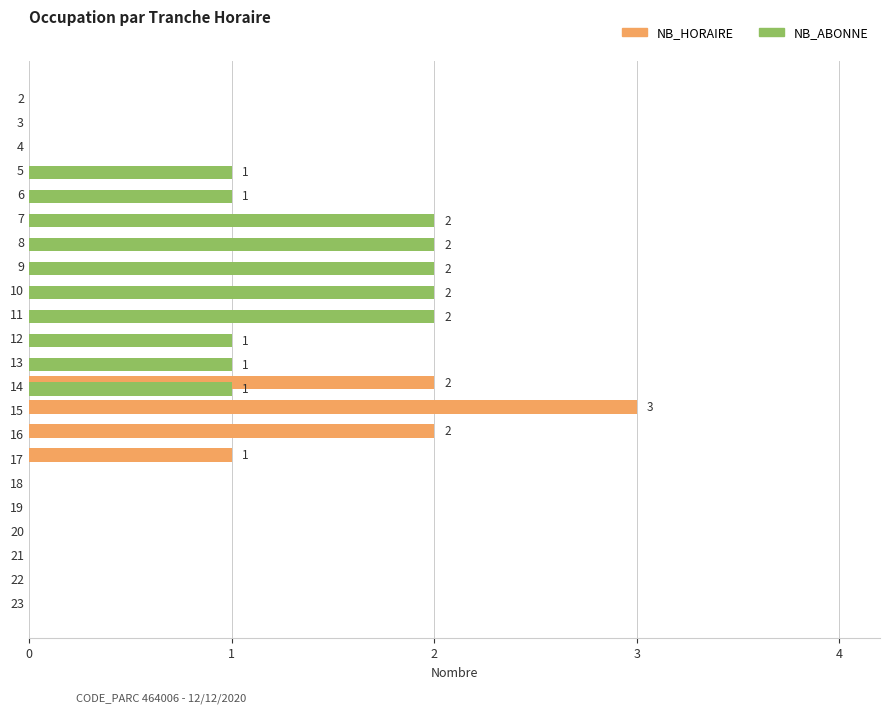

What is the greatest value displayed?

3